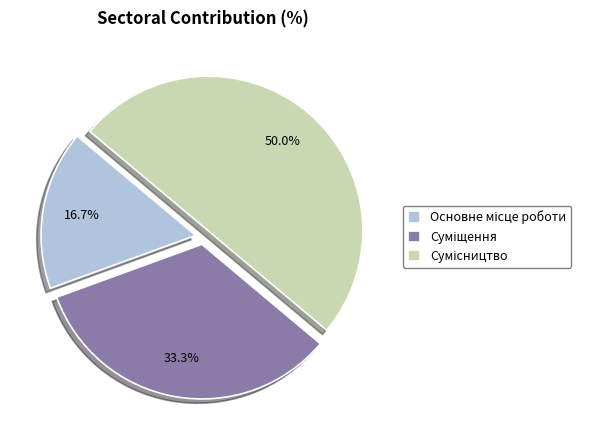

To the nearest percent, what percentage of the pie is Суміщення?

33%